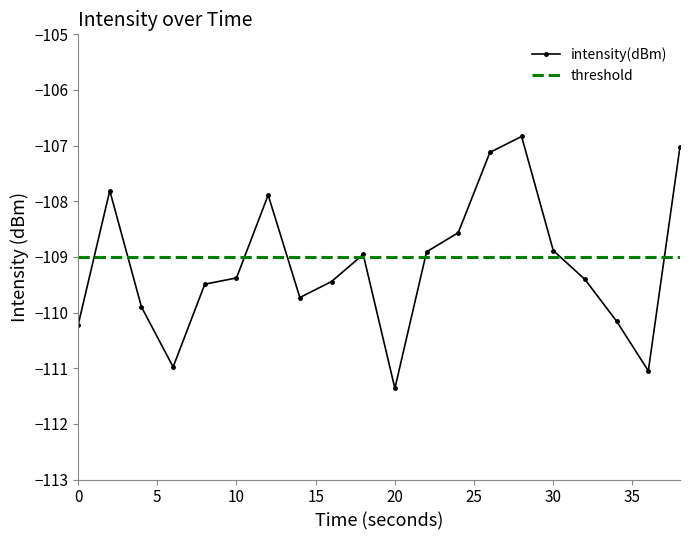

At which category does the chart reach its minimum across all series?

20